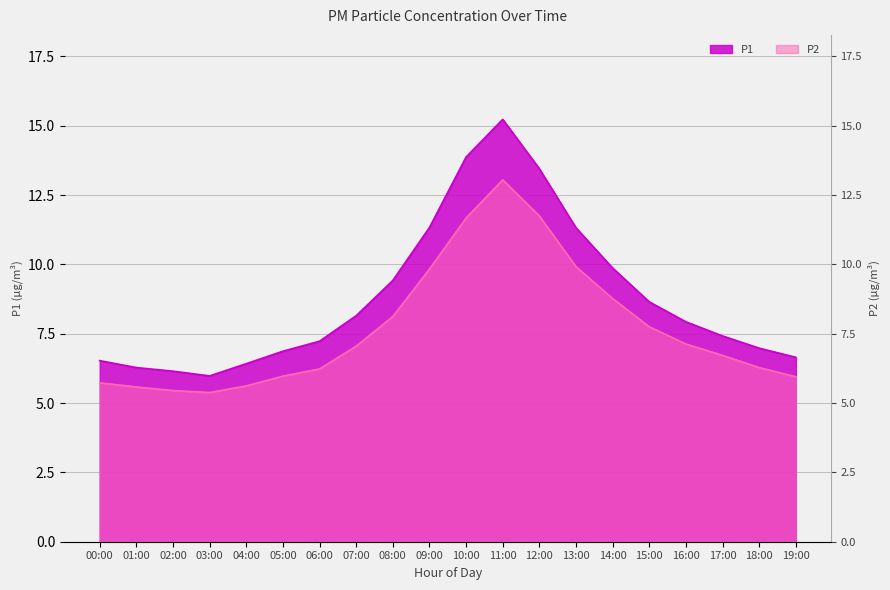

List the series in order of their overall mean, lowest first.

P2, P1